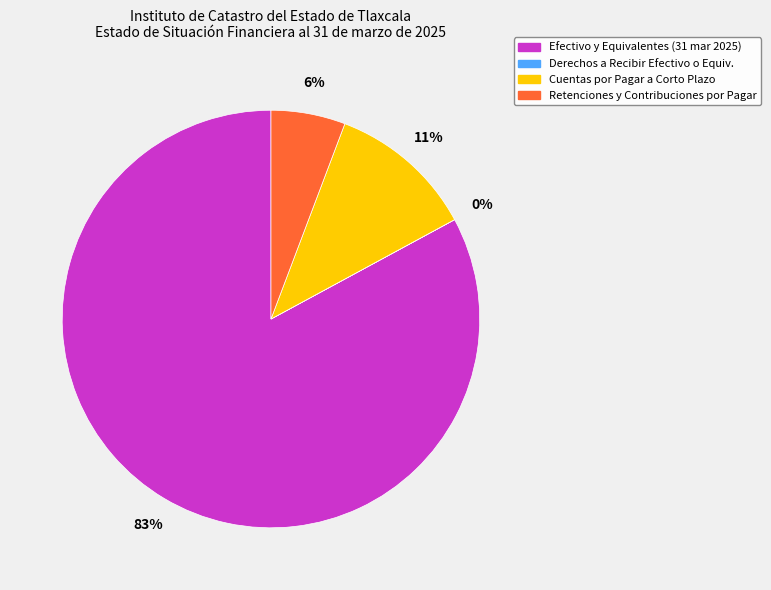

Is it true that Retenciones y Contribuciones por Pagar is 15% of the pie?

False